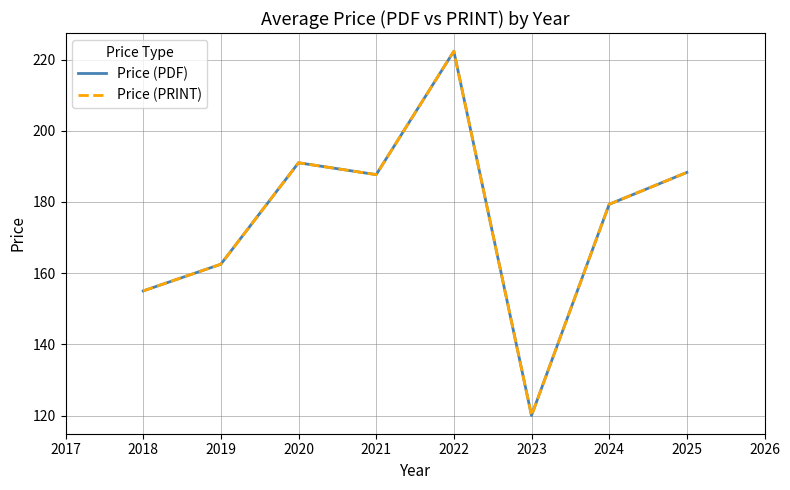

At how many categories does at least one series exceed 160?

6